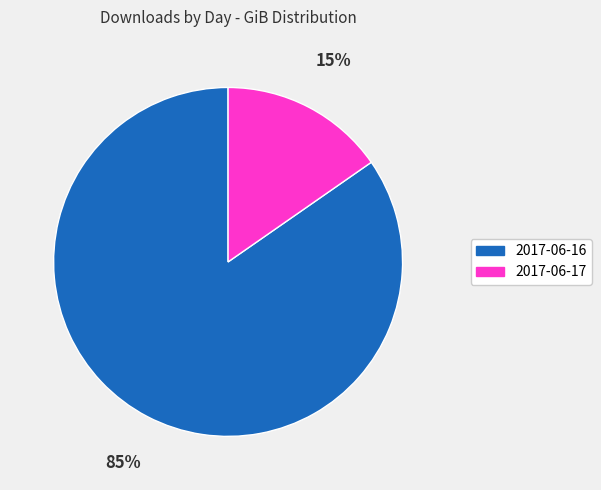

Do 2017-06-16 and 2017-06-17 together represent more than half of the pie?

Yes